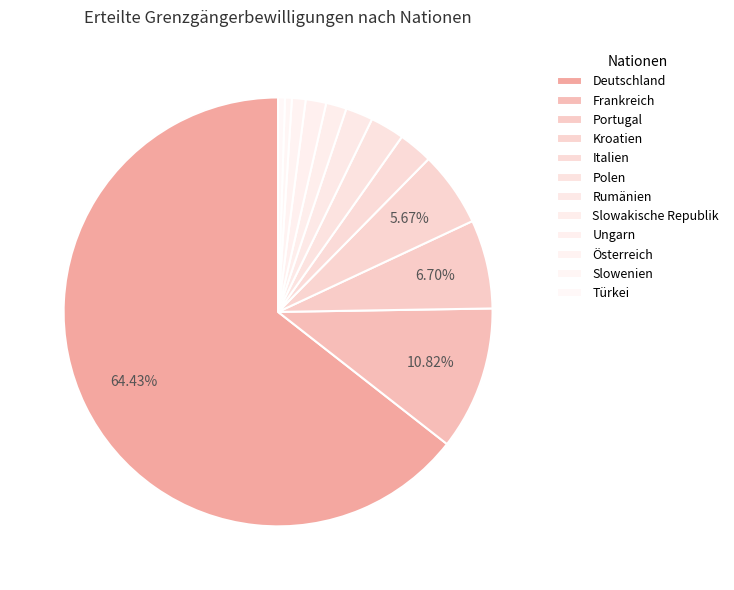

What is the change in value from Kroatien to Slowakische Republik?

-8